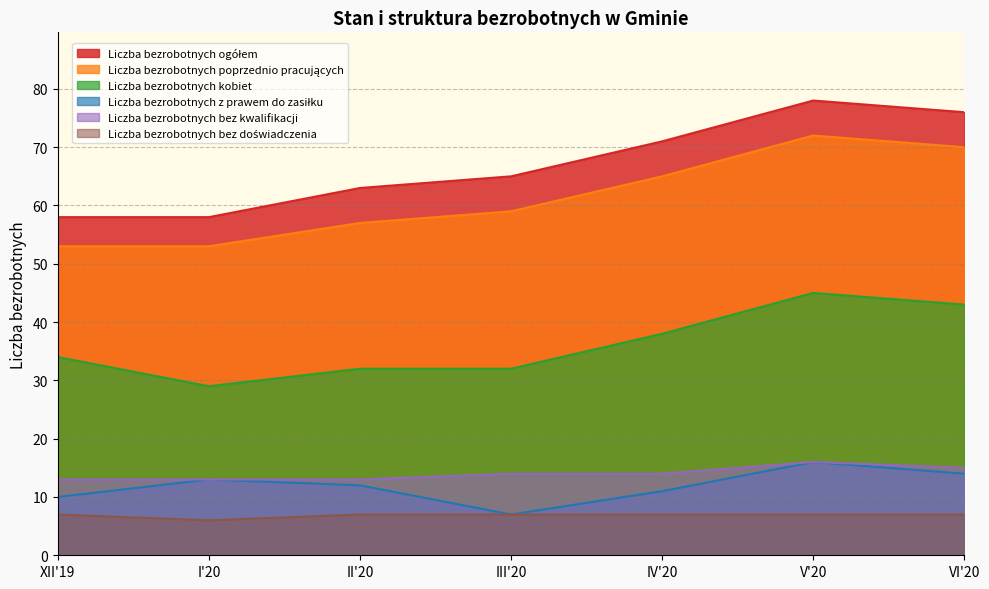

What is the average value of the Liczba bezrobotnych ogółem series?

67